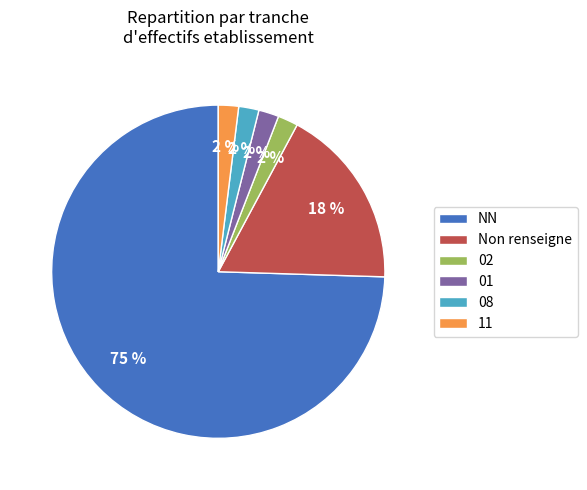

Is it true that Non renseigne is 31% of the pie?

False